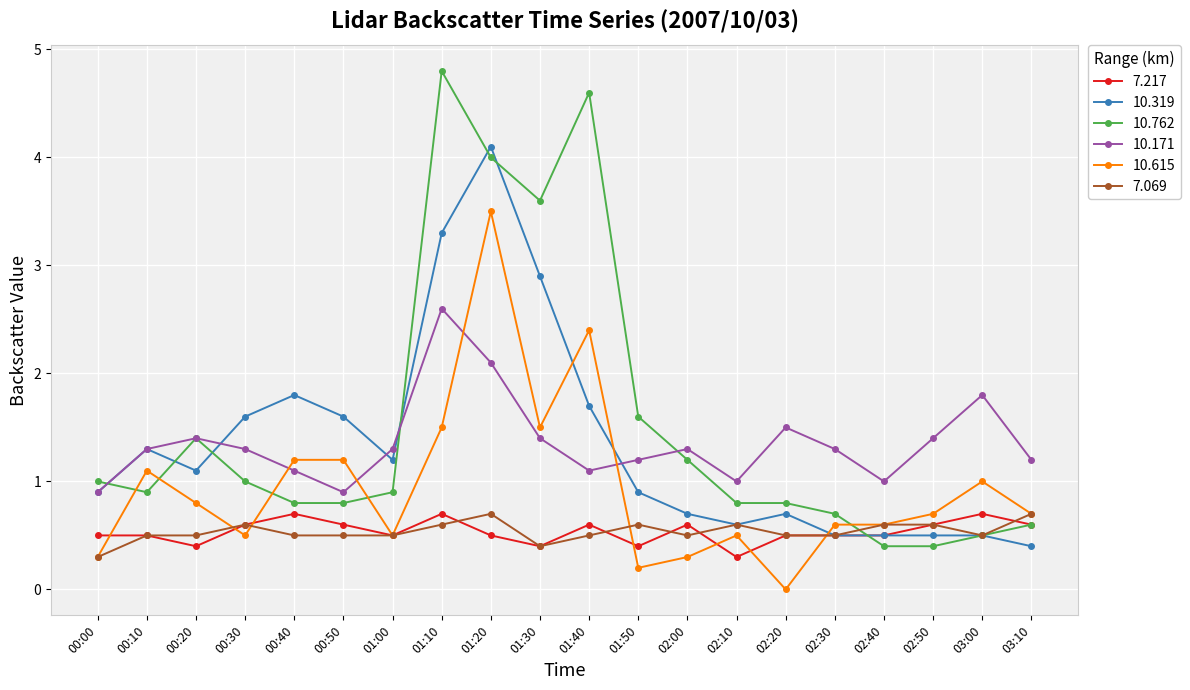

What is the value of the 10.319 point at the 18th from the left?

0.5